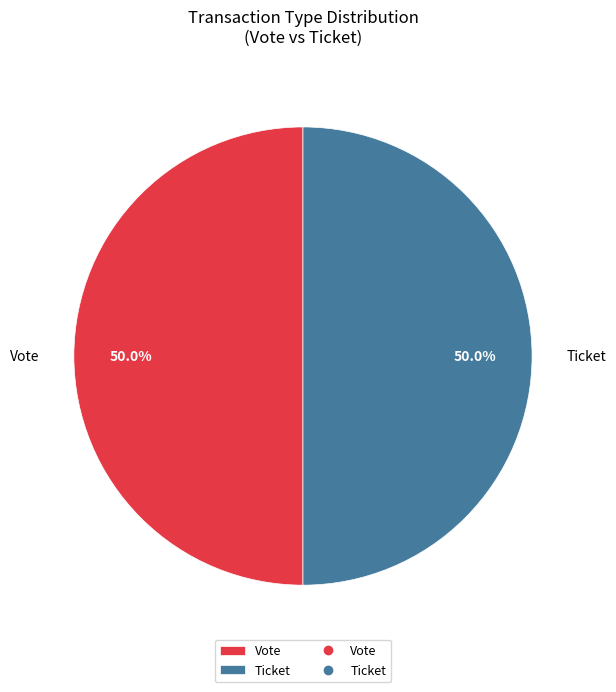

How many segments does this pie chart have?

2